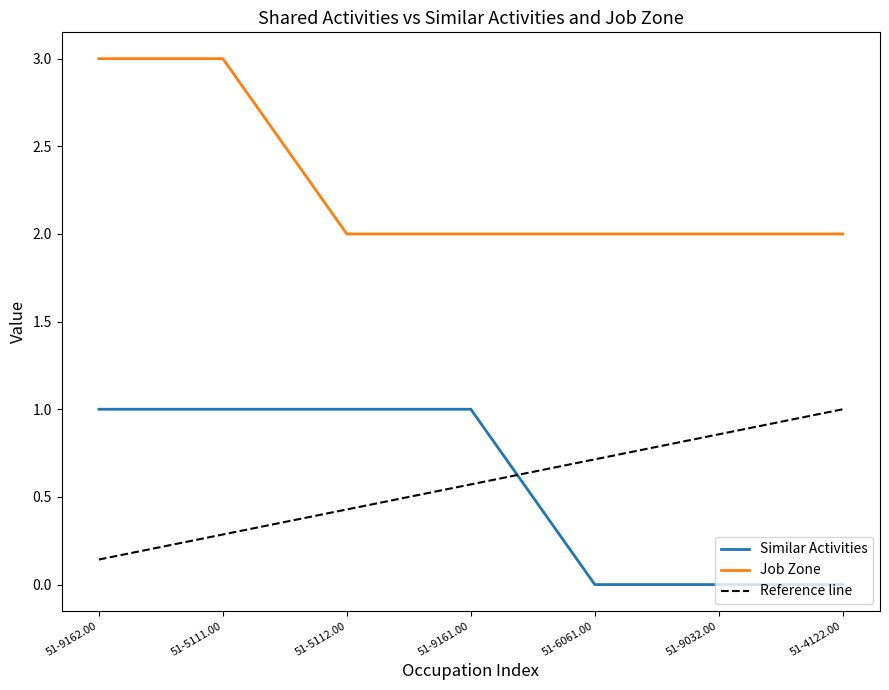

What is the difference between the maximum and second lowest values in the Job Zone series?

1